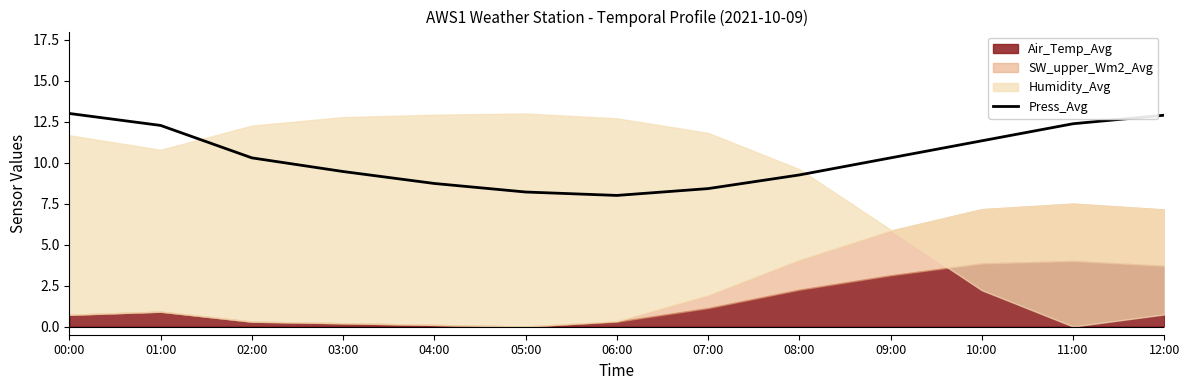

At which label does Press_Avg first exceed 10?

00:00